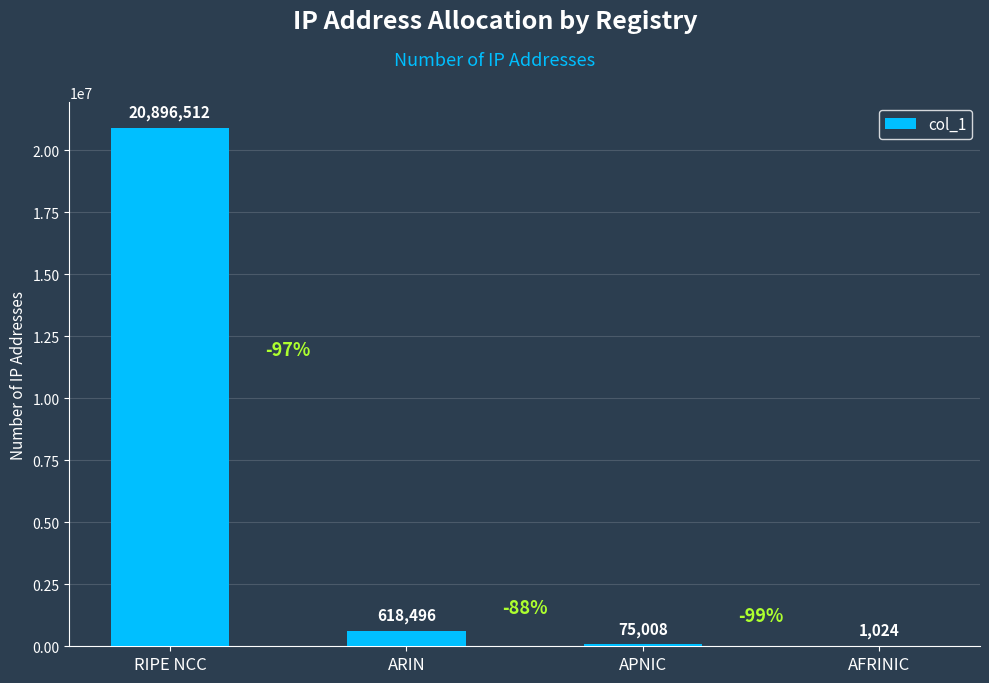

Where is the data nearest to the value 10448768?

ARIN